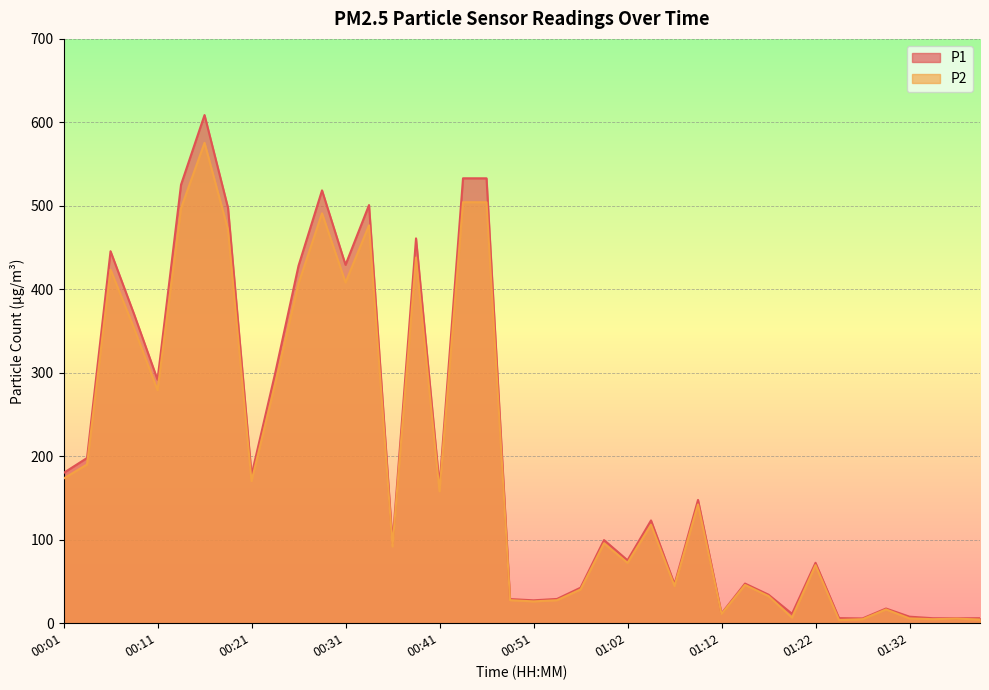

Between 01:02 and 01:32, which is larger?

01:02